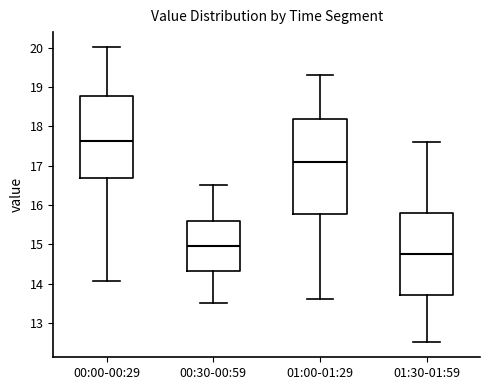

Reading left to right, transcribe this box plot: for each box, give where its median line is, the range the box spans, and where its two whiskers end, as read against the y-axis. The values are not printed on the chart, so give them approximately, as read against the axis.

00:00-00:29: median 17.6, box 16.7 to 18.8, whiskers 14.1 to 20.0
00:30-00:59: median 15.0, box 14.3 to 15.6, whiskers 13.5 to 16.5
01:00-01:29: median 17.1, box 15.8 to 18.2, whiskers 13.6 to 19.3
01:30-01:59: median 14.8, box 13.7 to 15.8, whiskers 12.5 to 17.6